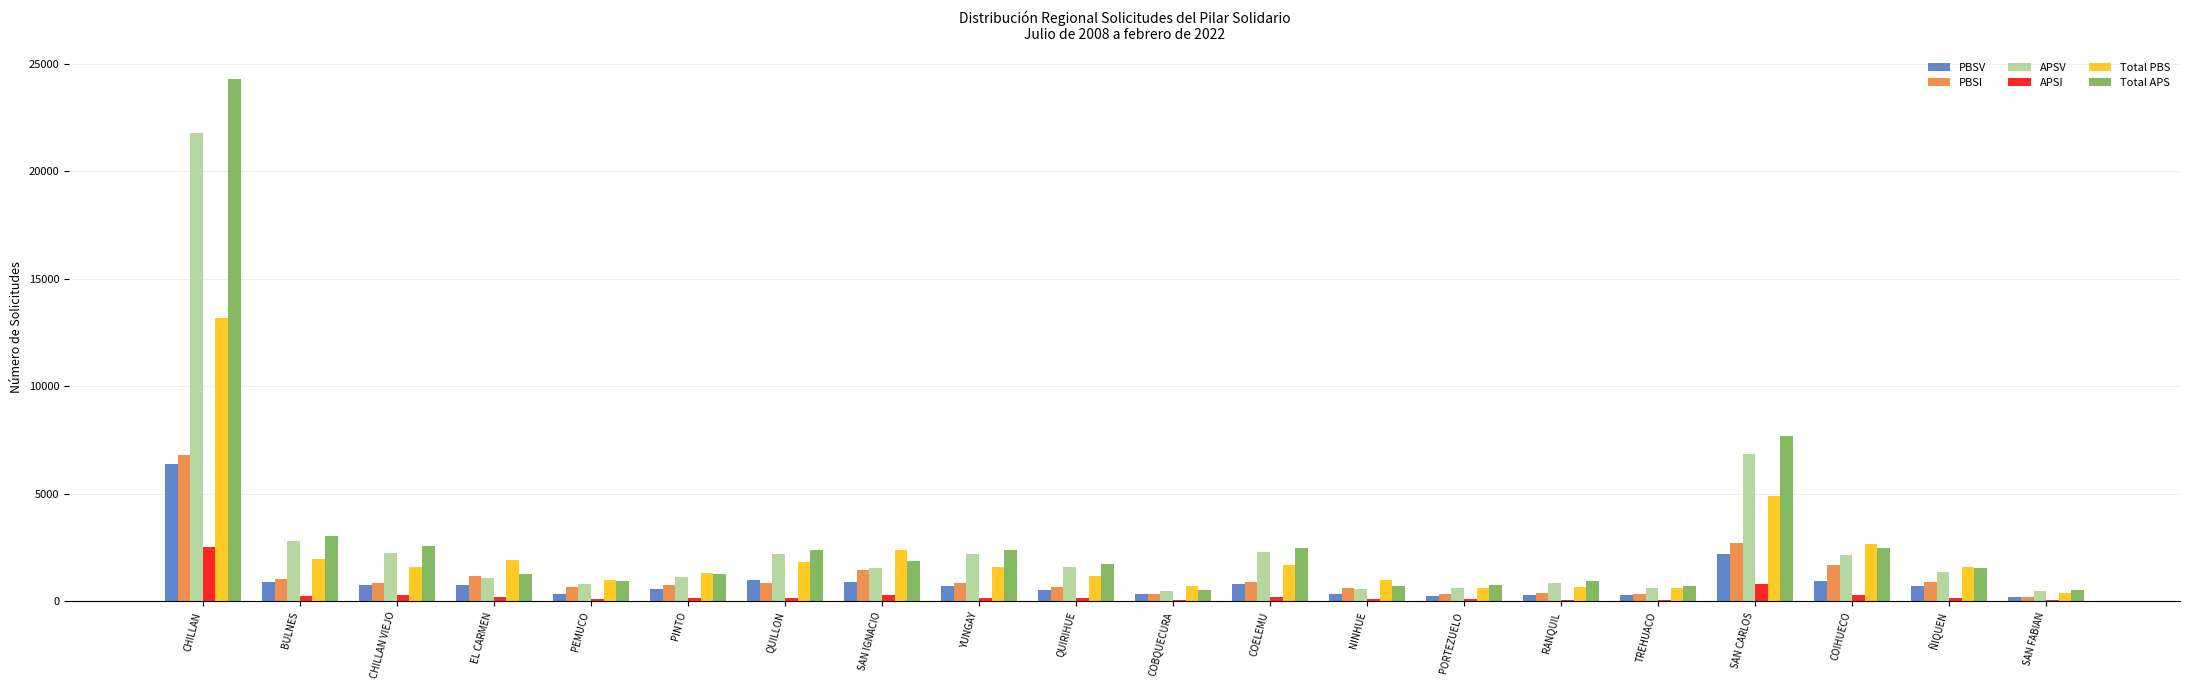

Is the value of PBSI at ÑIQUEN greater than the value of APSI at BULNES?

Yes